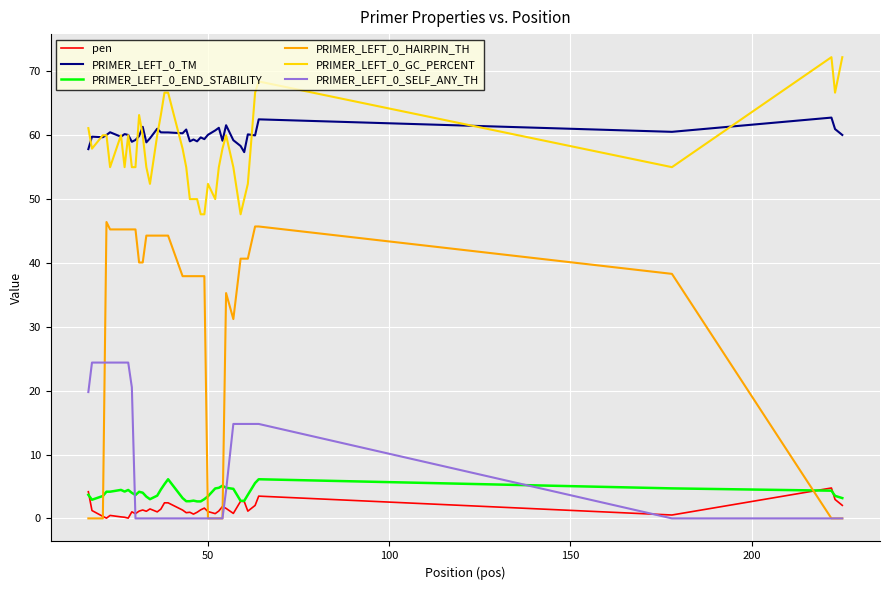

What is the maximum value for PRIMER_LEFT_0_GC_PERCENT?

72.2